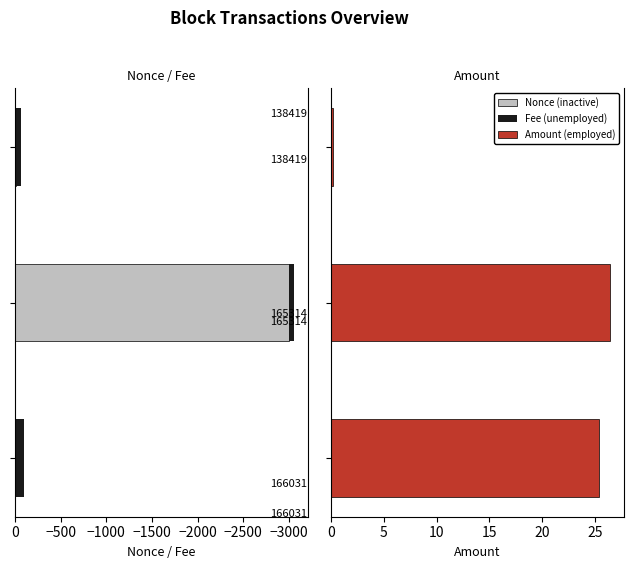

How many bars are there in total?

9